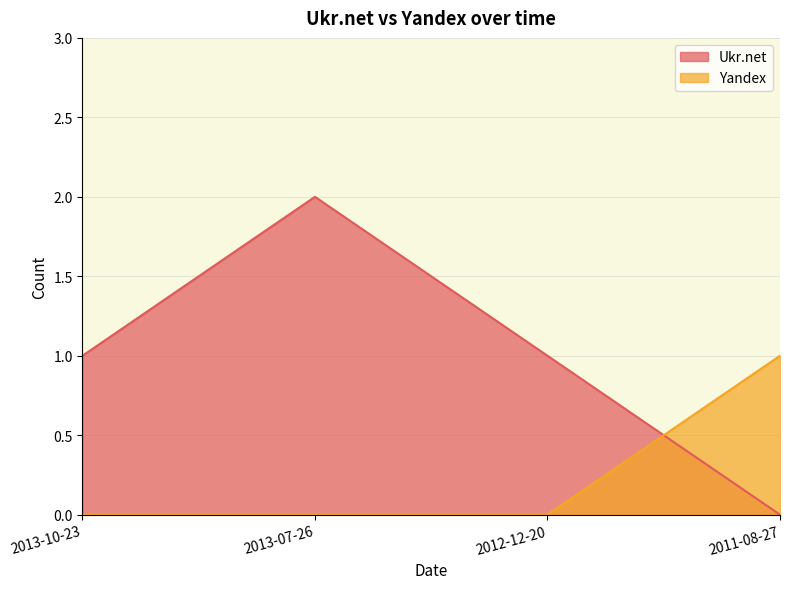

Reading left to right, list all the values displayed in this chart.

Ukr.net: 1	2	1	0
Yandex: 0	0	0	1